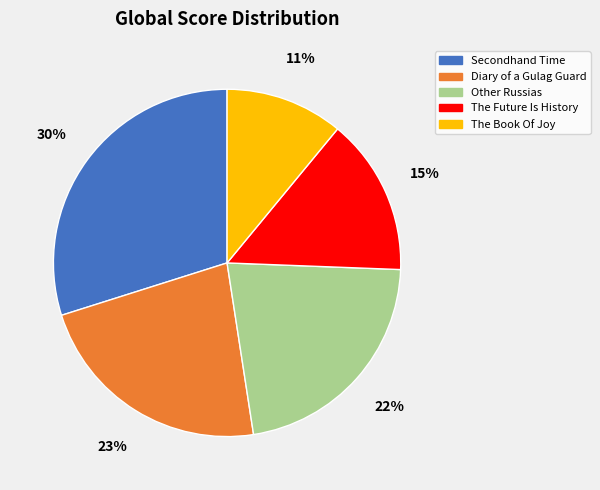

Is the sum of The Book Of Joy and Other Russias greater than half?

No